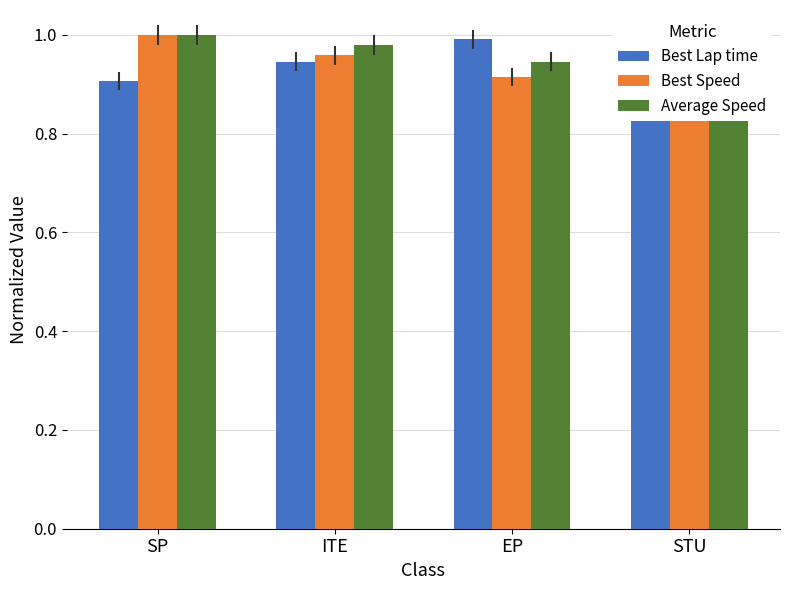

True or false: Average Speed has a value of 0.4 at ITE.

False